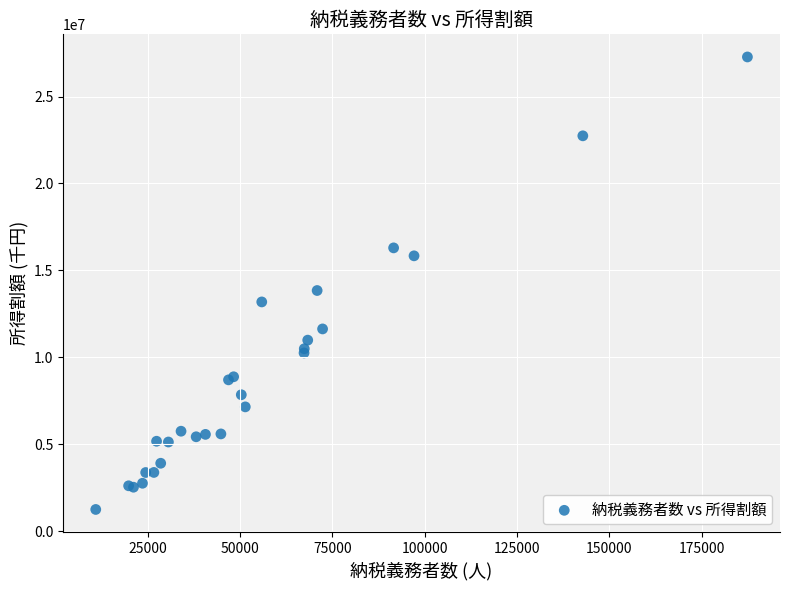

What Y value in the scatter plot is closest to 14262199?

13841903